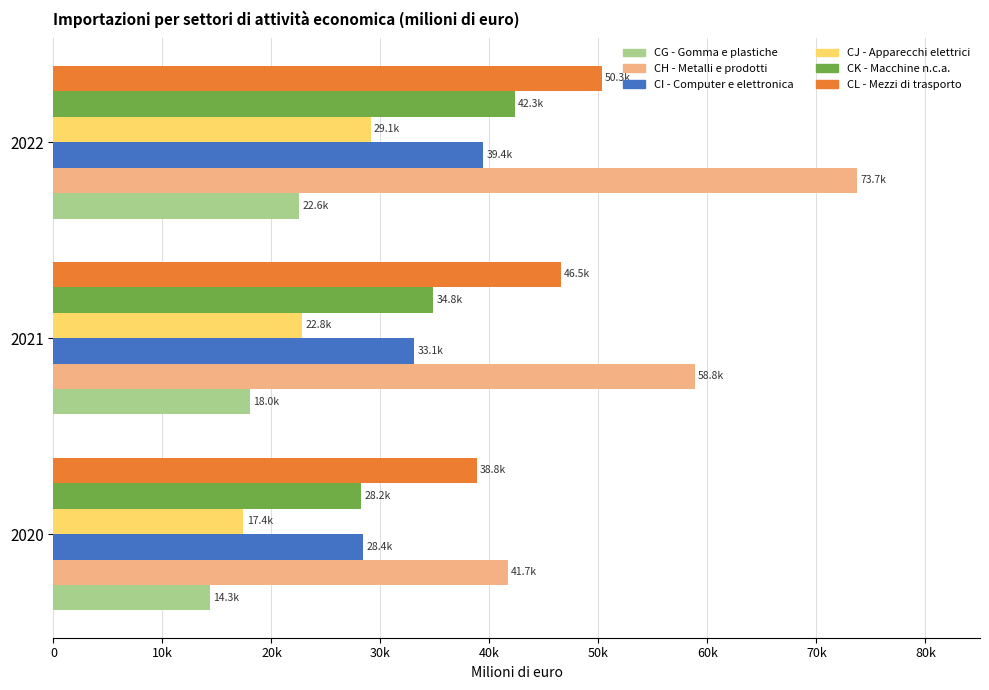

Which series has the largest range (max minus min)?

CH - Metalli e prodotti